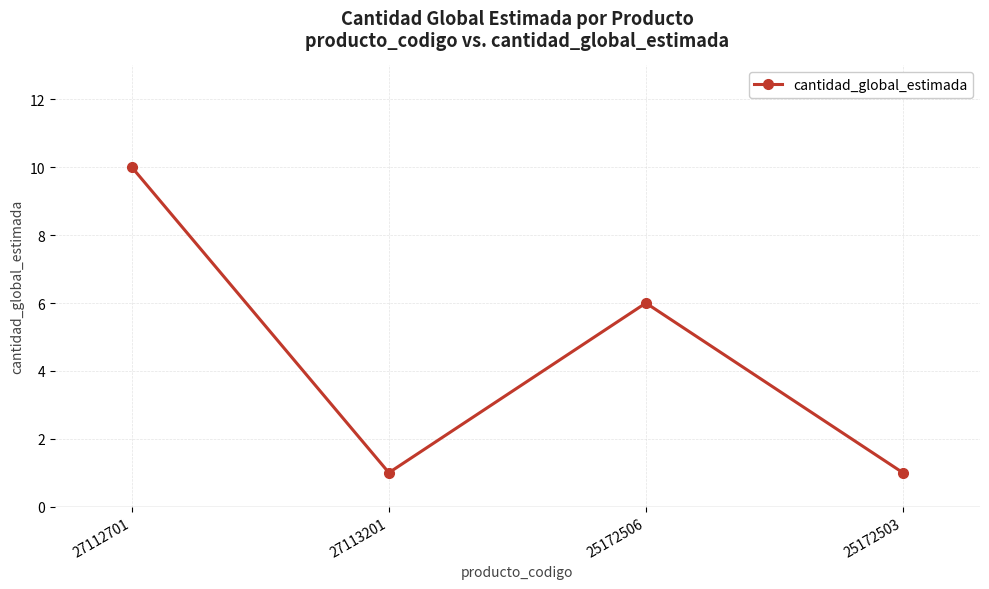

What is the label of the 2nd point from the left?

27113201